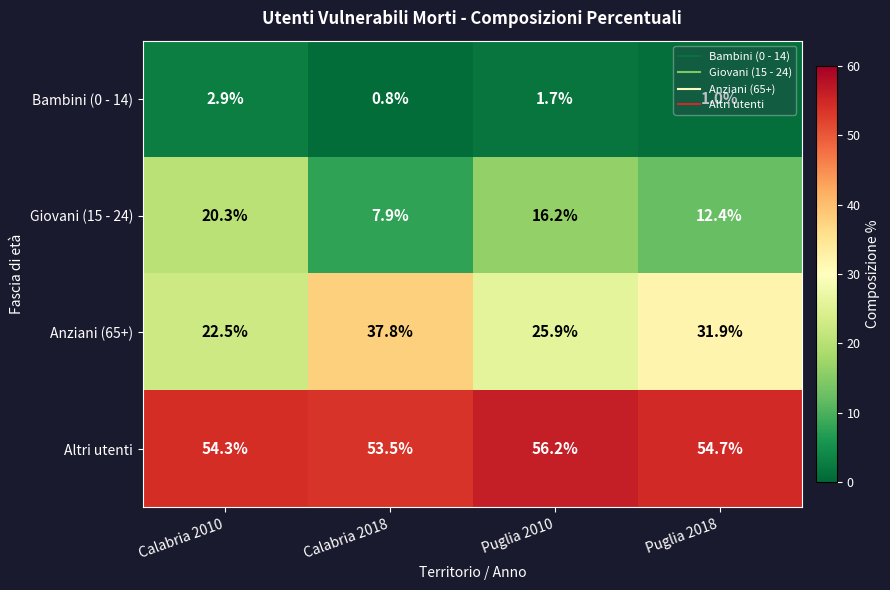

At which label is Anziani (65+) closest to 30?

Puglia 2018